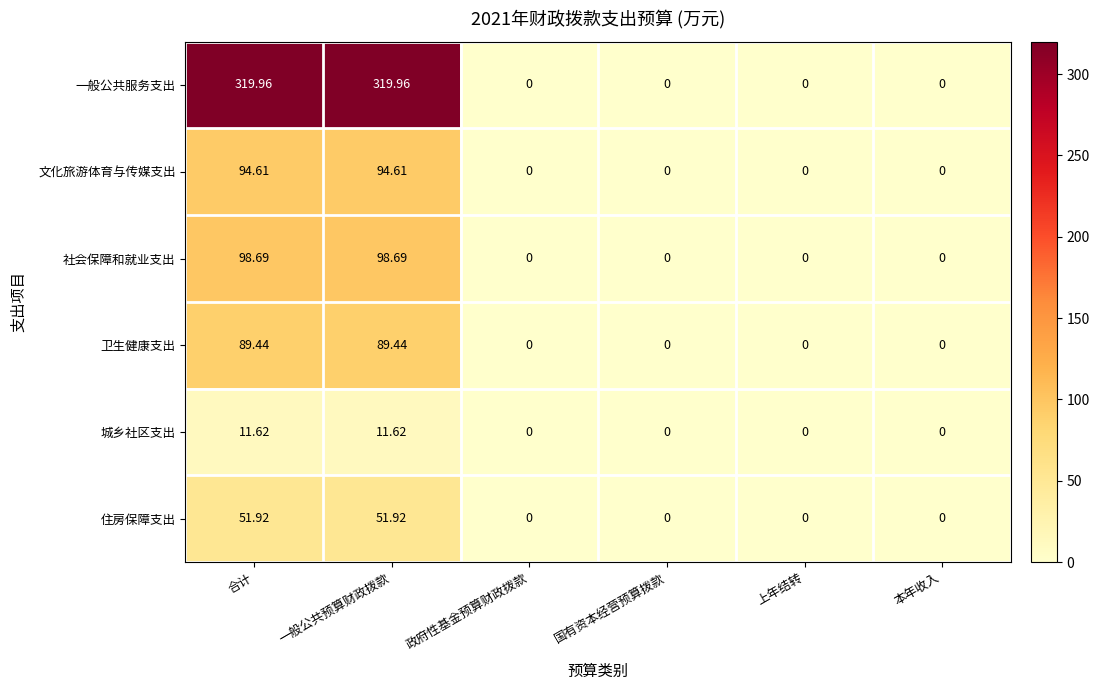

Between 合计 and 政府性基金预算财政拨款, which series saw the biggest shift?

一般公共服务支出